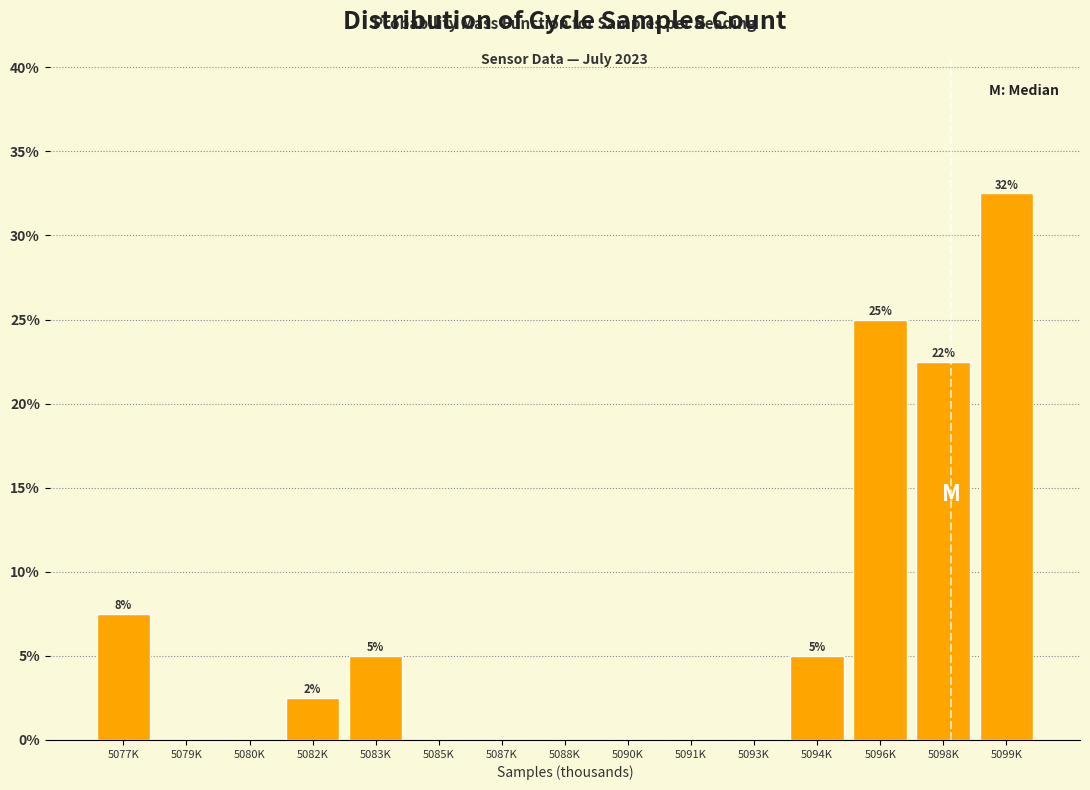

Reading left to right, extract all data points from this chart.

5077K=7.5	5079K=0.0	5080K=0.0	5082K=2.5	5083K=5.0	5085K=0.0	5087K=0.0	5088K=0.0	5090K=0.0	5091K=0.0	5093K=0.0	5094K=5.0	5096K=25.0	5098K=22.5	5099K=32.5